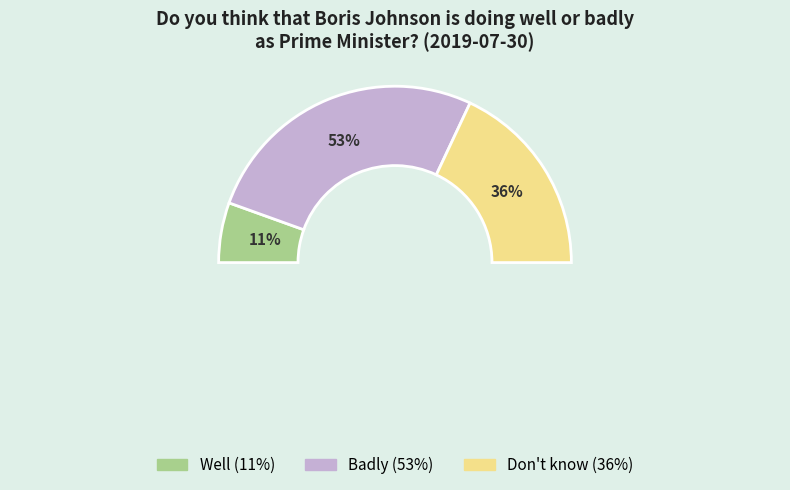

To the nearest percent, what is the difference between the Well and Don't know slice percentages?

25%